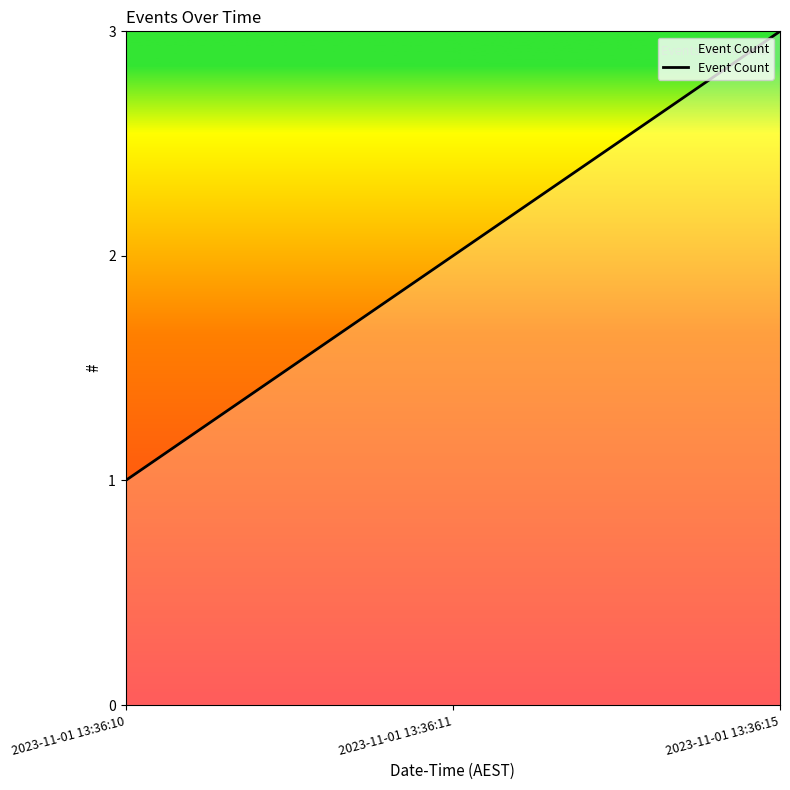

What is the sum of the values at 2023-11-01 13:36:15 and 2023-11-01 13:36:11?

5